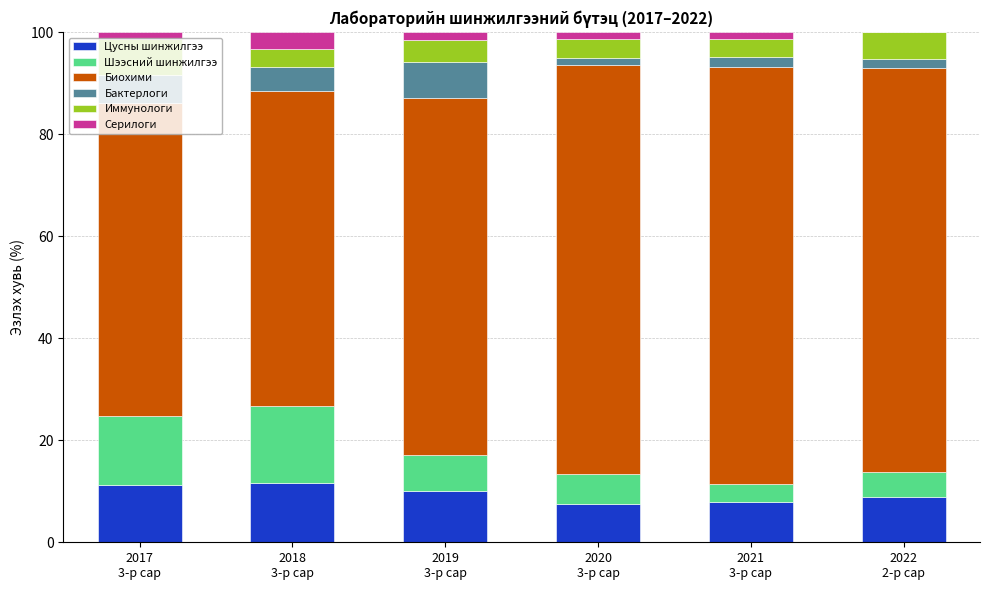

Are the bars grouped side by side (vs. stacked)?

No